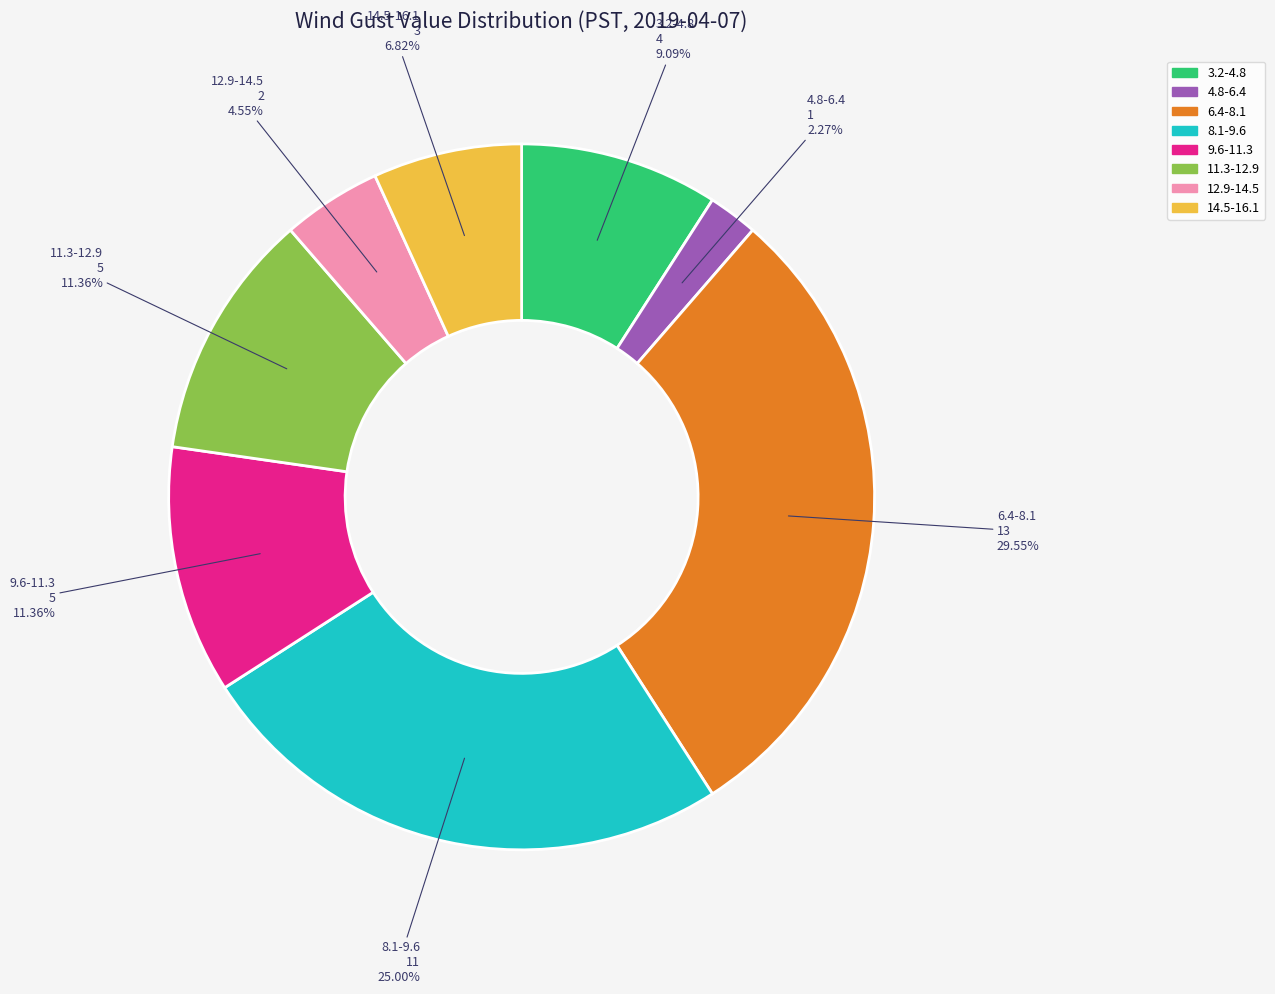

Which category has the smallest portion of the pie?

4.8-6.4